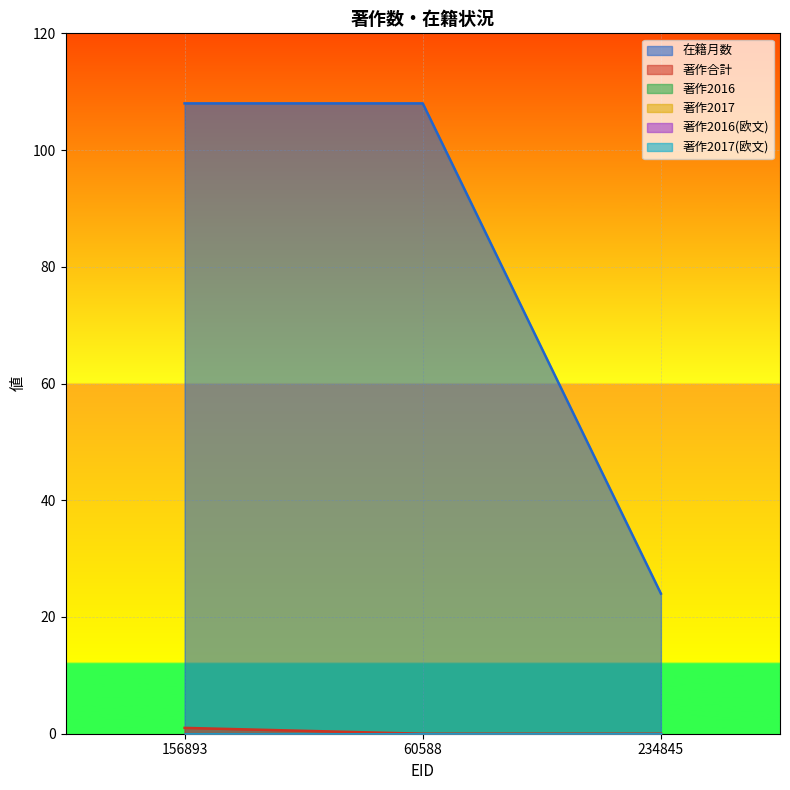

Does the chart display data point markers on the line(s)?

No